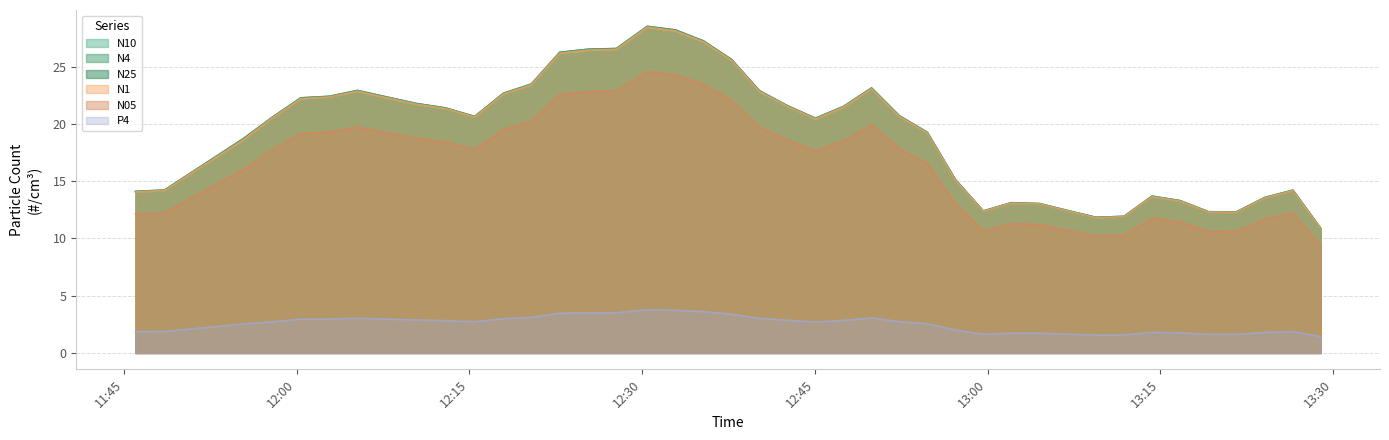

How many values in the P4 series are below 2?

15